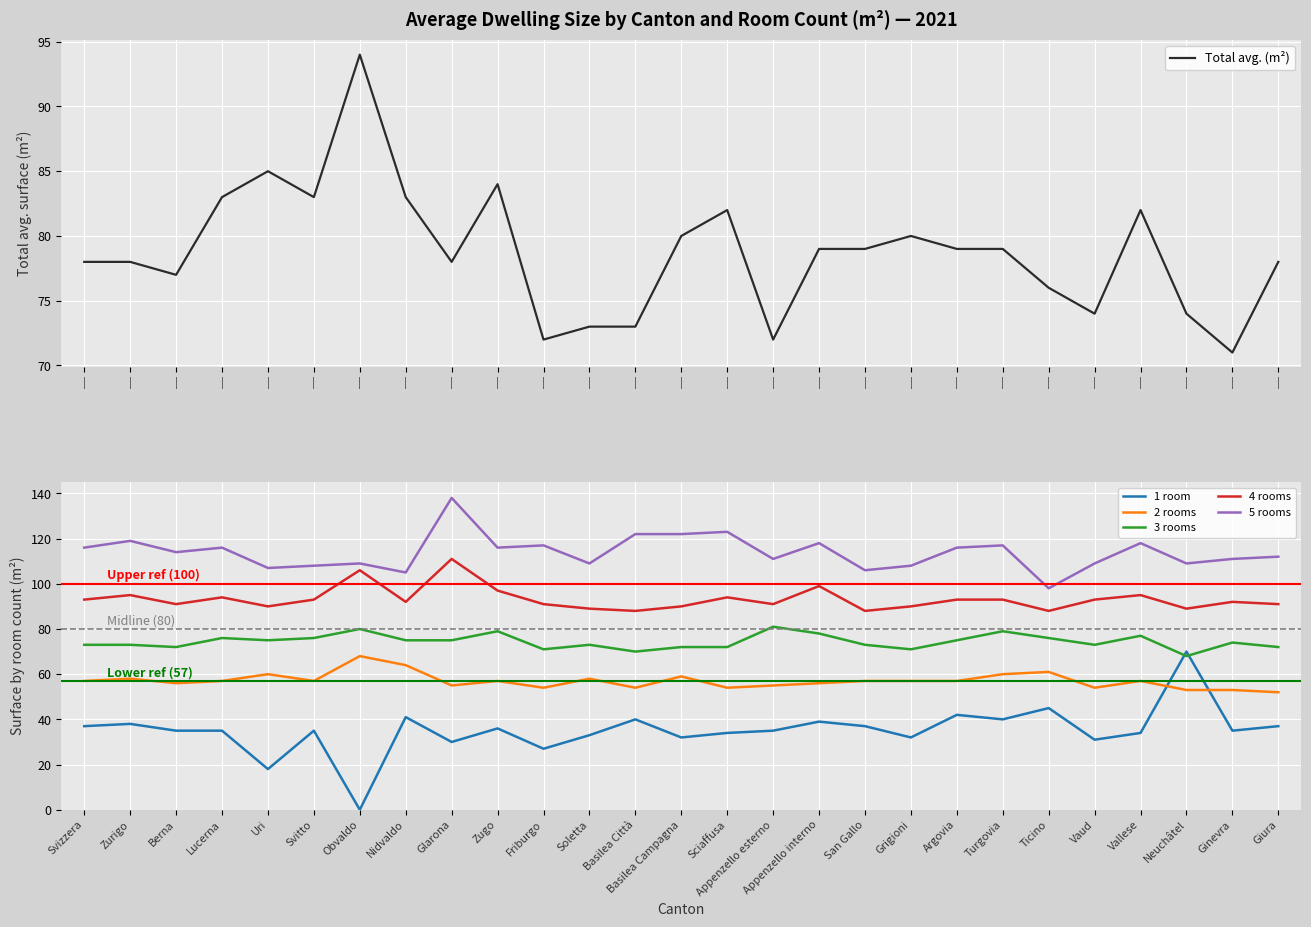

True or false: 3 rooms and 4 rooms intersect in this chart.

False